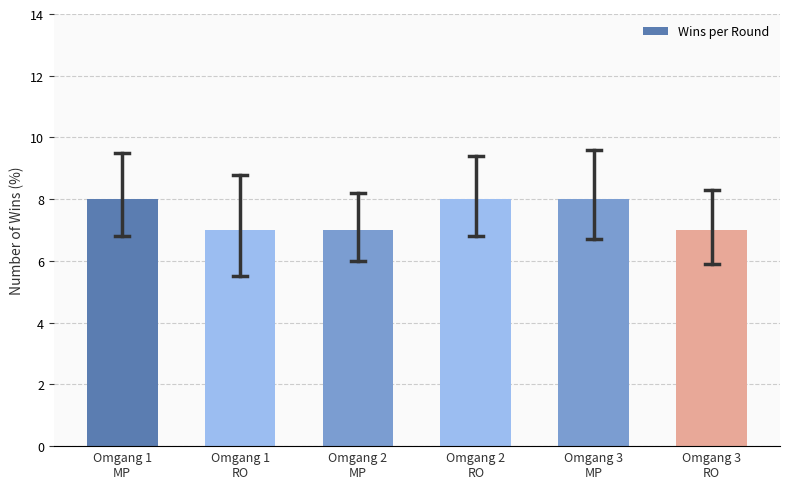

Reading right to left, list all the values displayed in this chart.

7	8	8	7	7	8